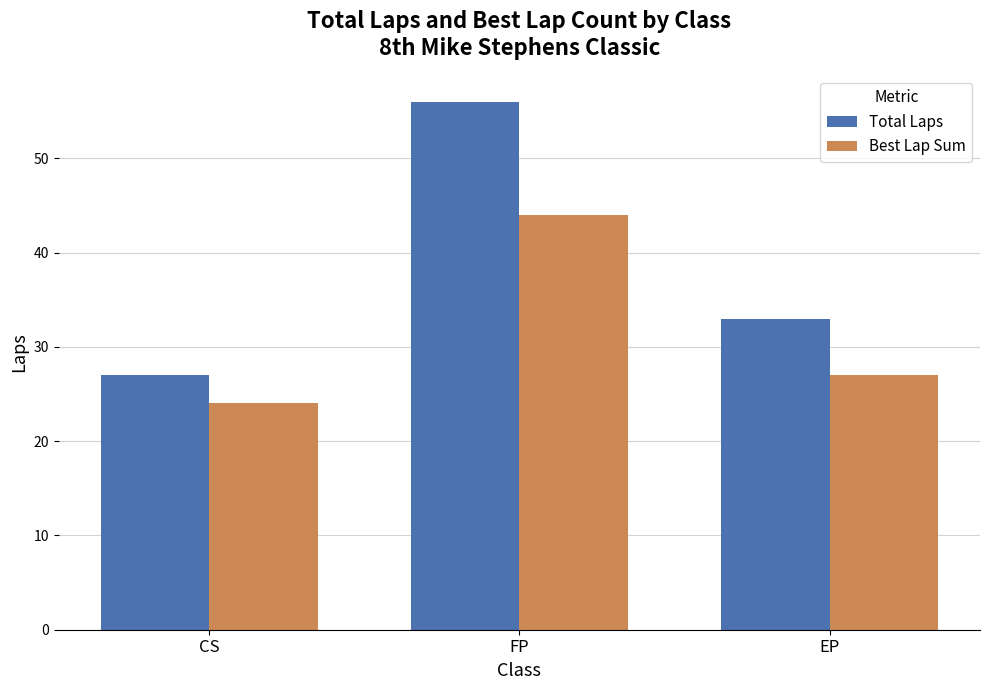

The value of Best Lap Sum at CS is 43. True or false?

False